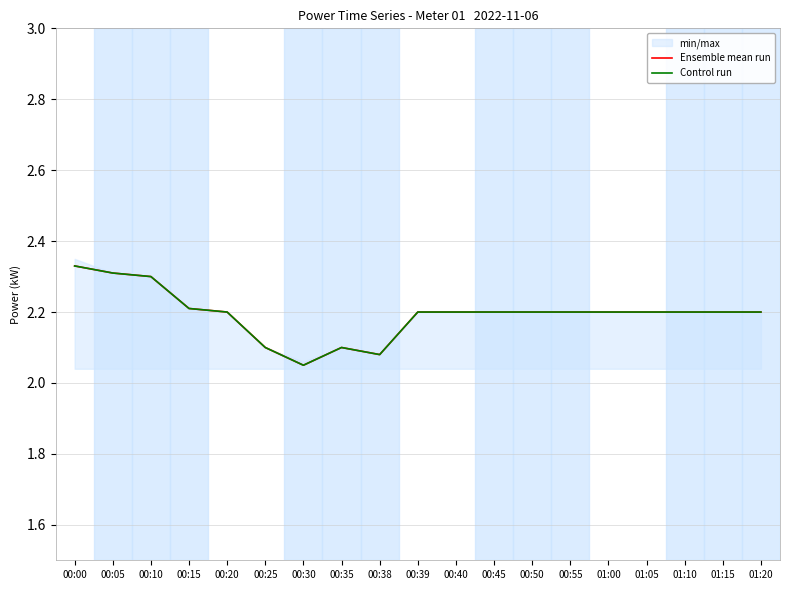

How many interior local peaks does the Ensemble mean run series have?

1